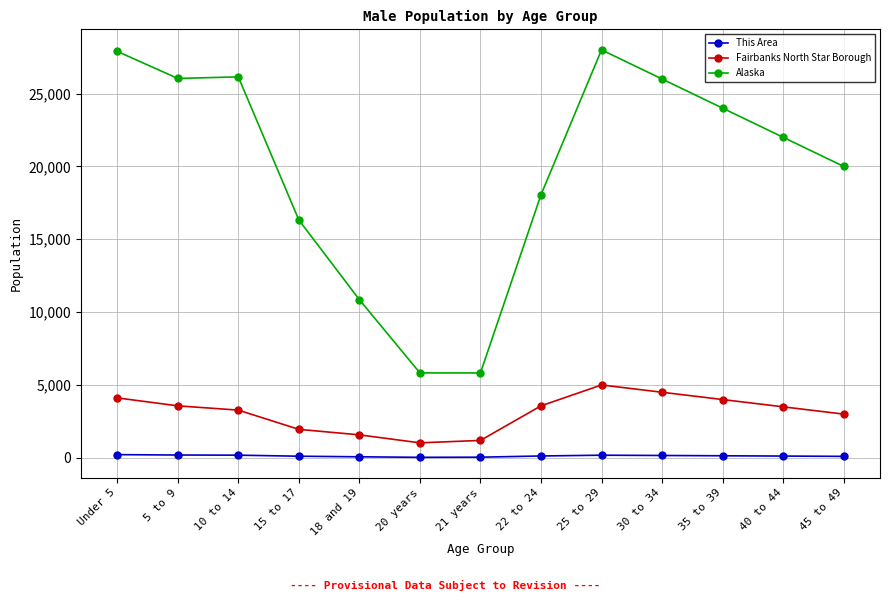

What is the value of the Alaska point at the 12th from the left?

22000